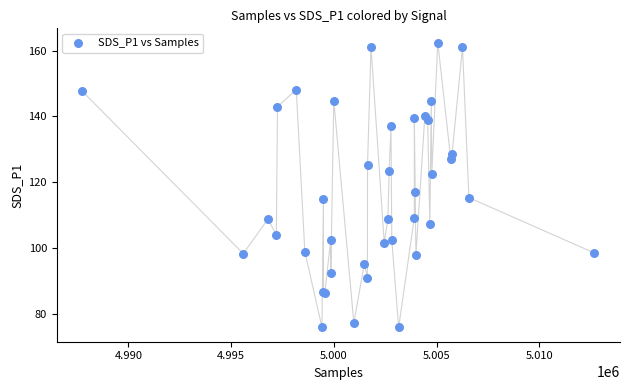

What Y value in the scatter plot is closest to 119?

117.1